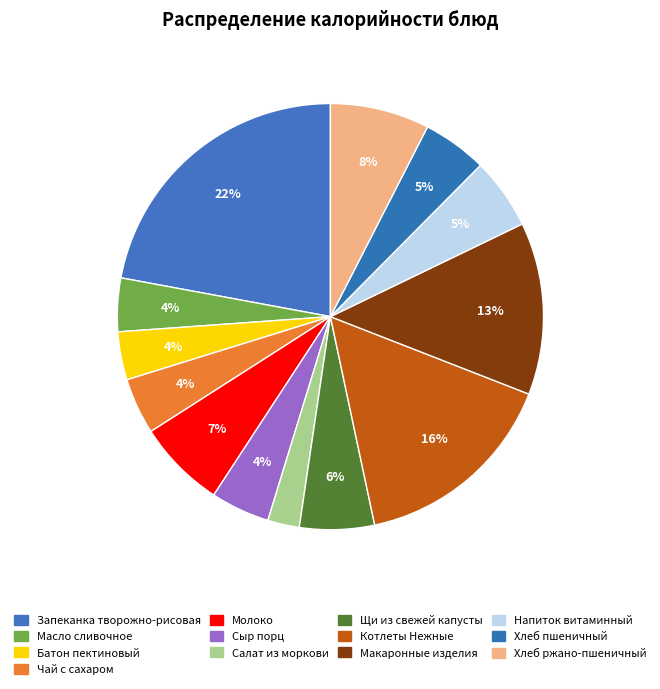

To the nearest percent, what is the difference between the largest and smallest slice percentages?

20%